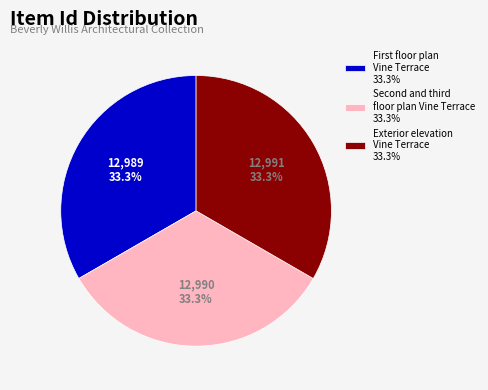

Does any single category account for the majority?

No